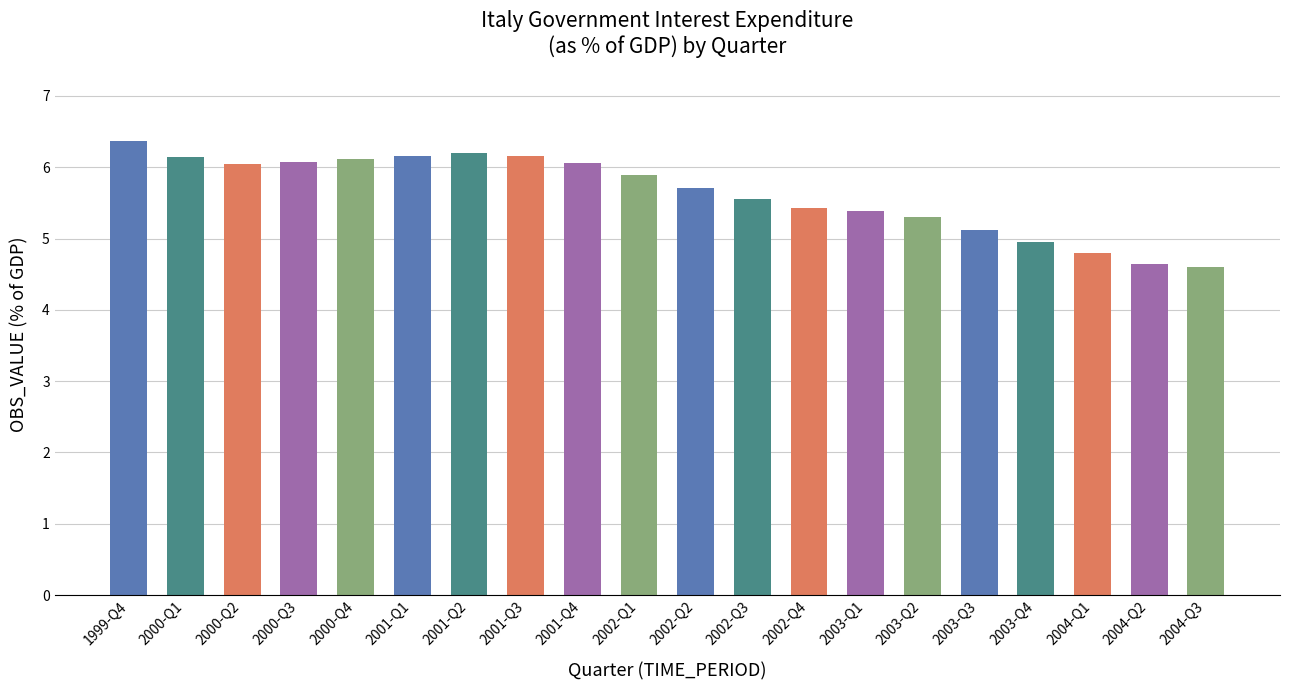

What is the label of the 20th bar from the right?

1999-Q4